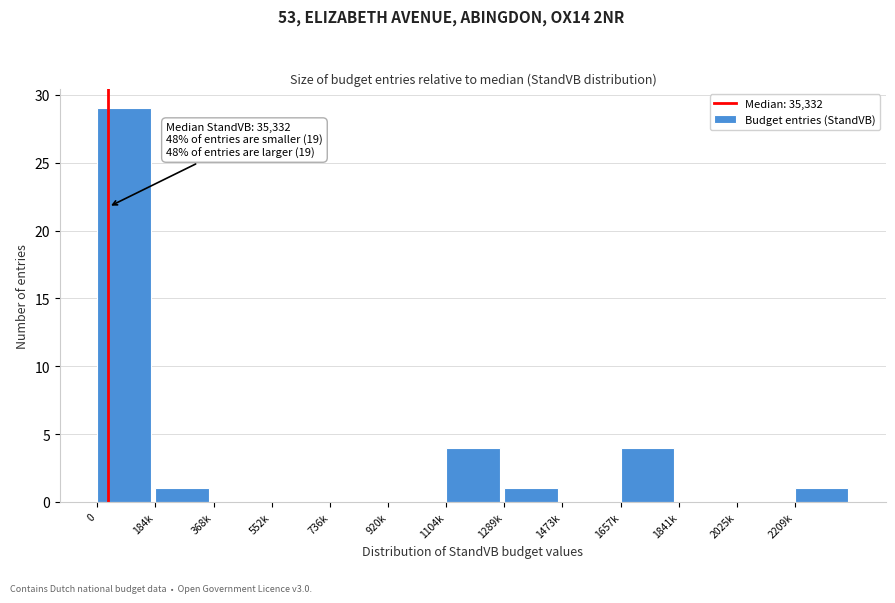

Reading right to left, extract all data points from this chart.

2209k=1	2025k=0	1841k=0	1657k=4	1473k=0	1289k=1	1104k=4	920k=0	736k=0	552k=0	368k=0	184k=1	0=29